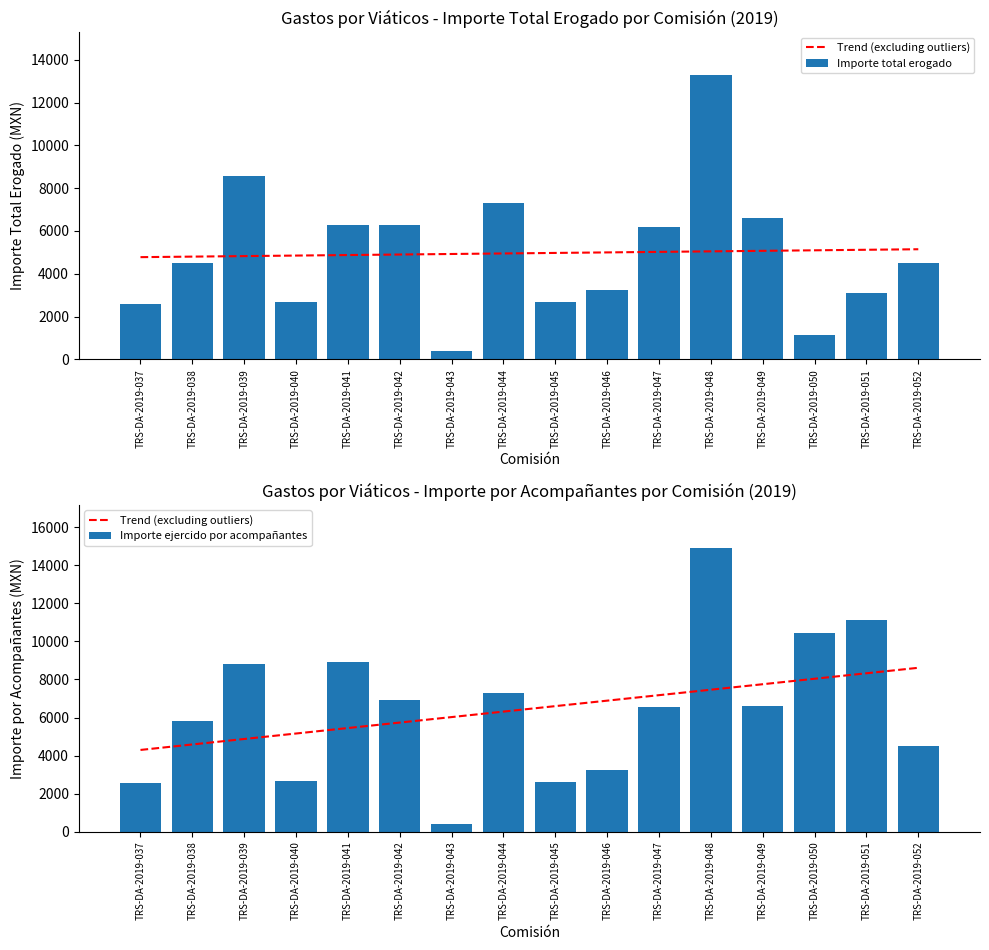

Which category has the lowest value in the Importe total erogado series?

TRS-DA-2019-043